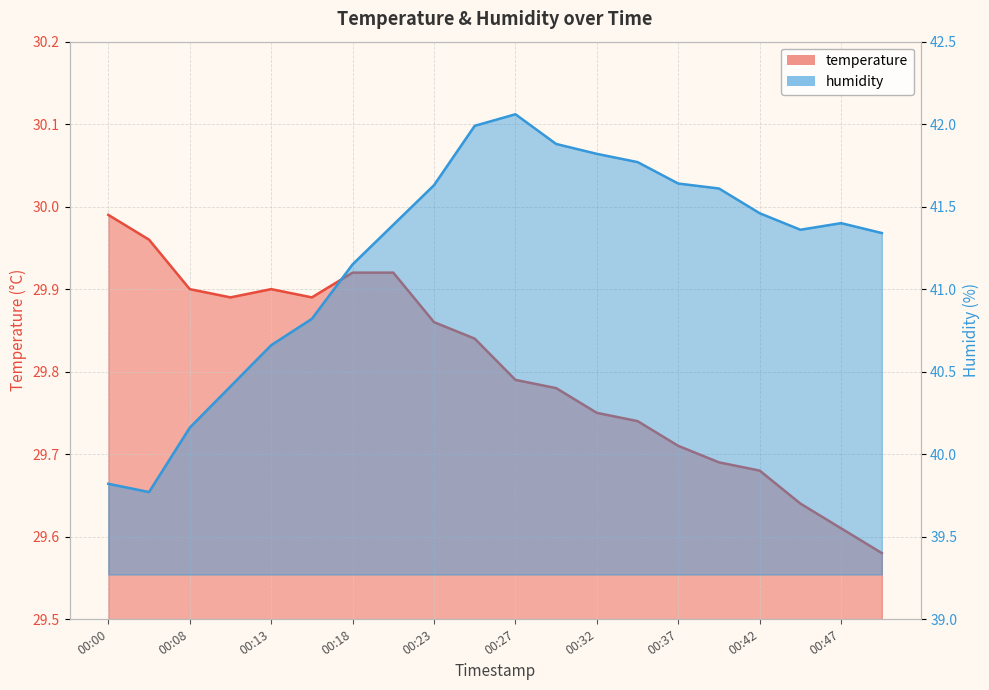

Which has a higher value, 00:10 or 00:13?

00:13